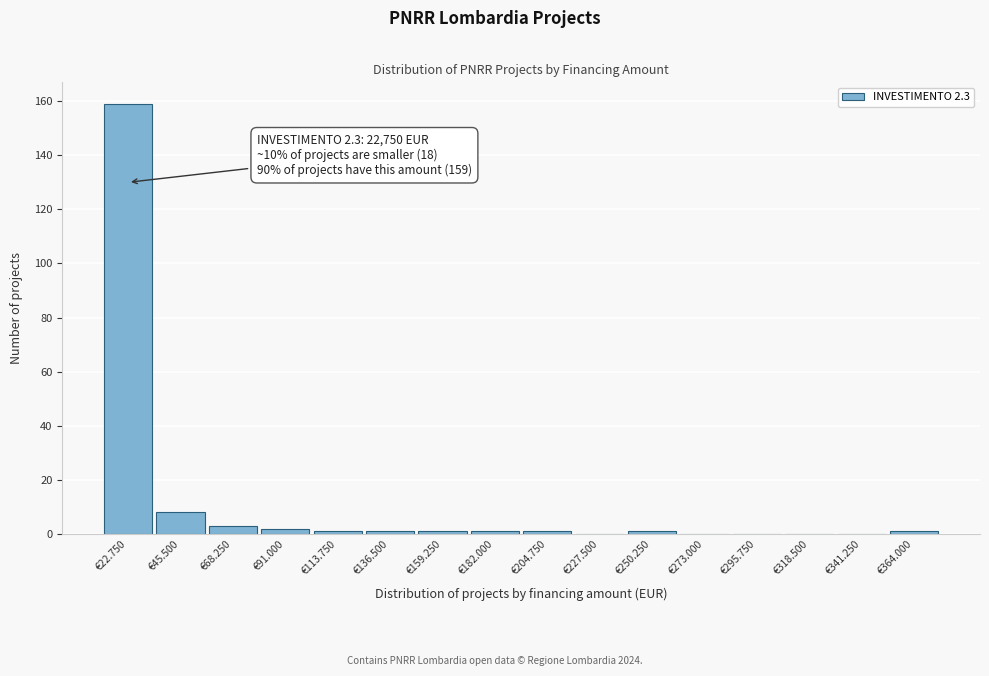

Reading left to right, what are all the values shown in this chart?

€22.750=159	€45.500=8	€68.250=3	€91.000=2	€113.750=1	€136.500=1	€159.250=1	€182.000=1	€204.750=1	€227.500=0	€250.250=1	€273.000=0	€295.750=0	€318.500=0	€341.250=0	€364.000=1